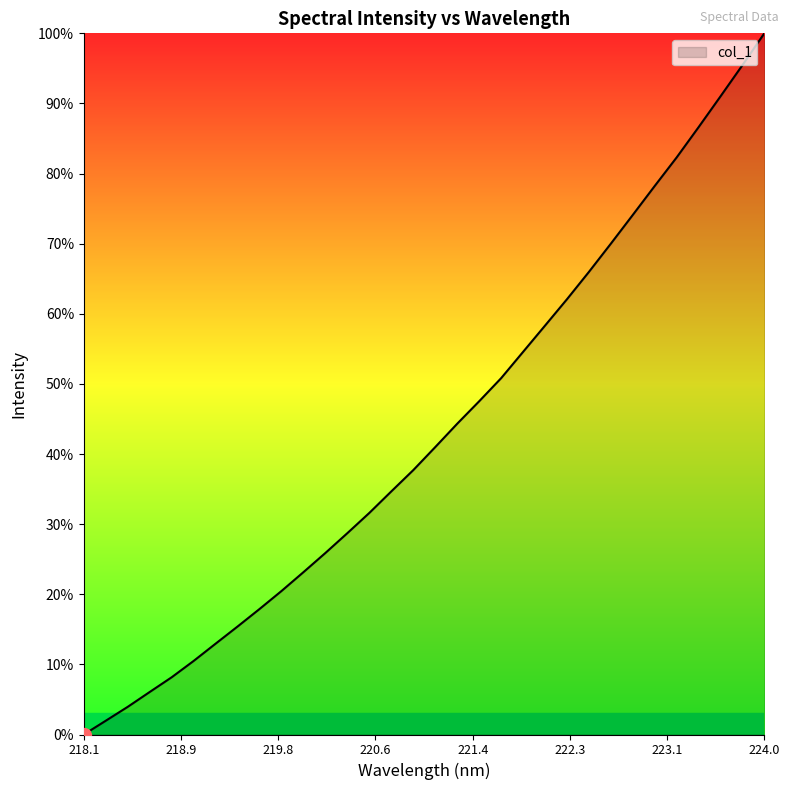

What is the greatest value displayed?

100.0